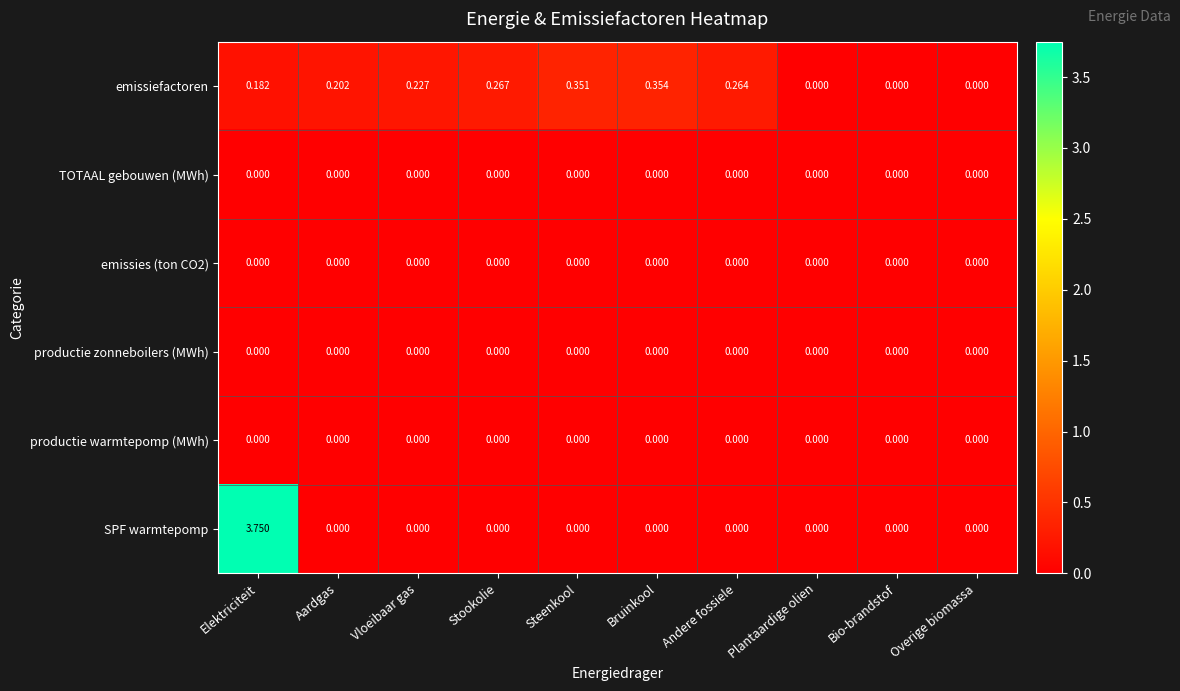

Count the number of categories in the chart.

10